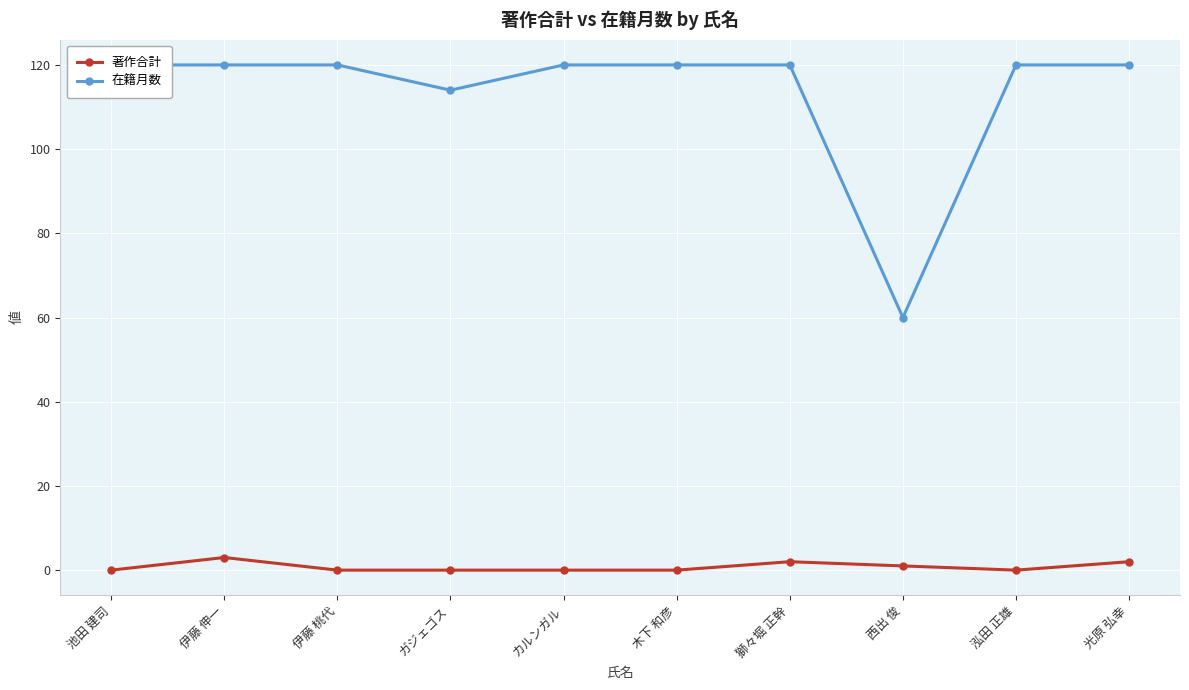

List the labels in order of 著作合計 value, largest first.

伊藤 伸一, 獅々堀 正幹, 光原 弘幸, 西出 俊, 池田 建司, 伊藤 桃代, ガジェゴス, カルンガル, 木下 和彦, 泓田 正雄